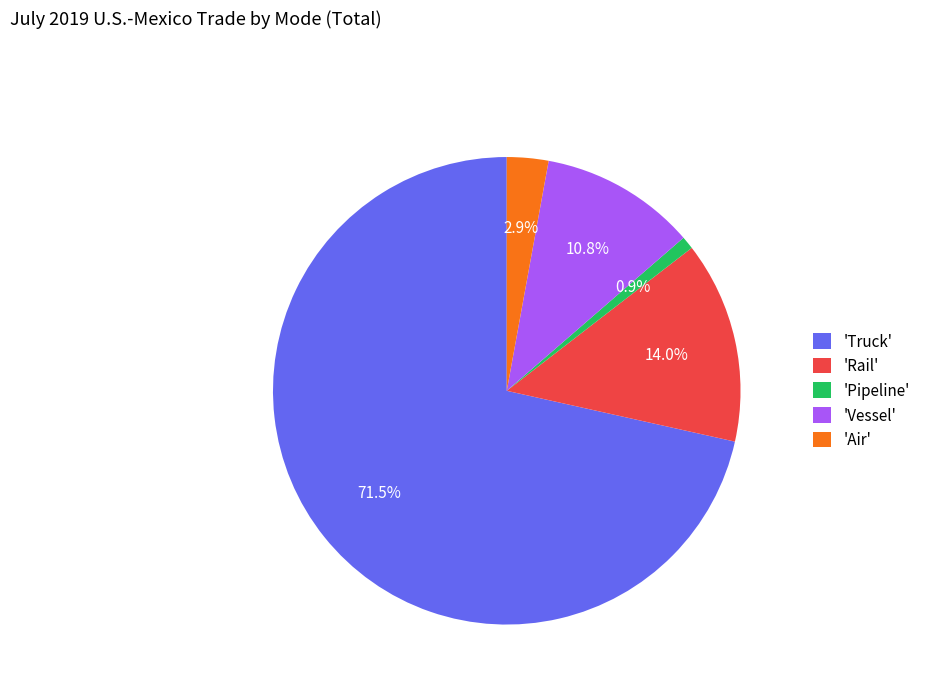

Which has a higher value, 'Air' or 'Rail'?

'Rail'